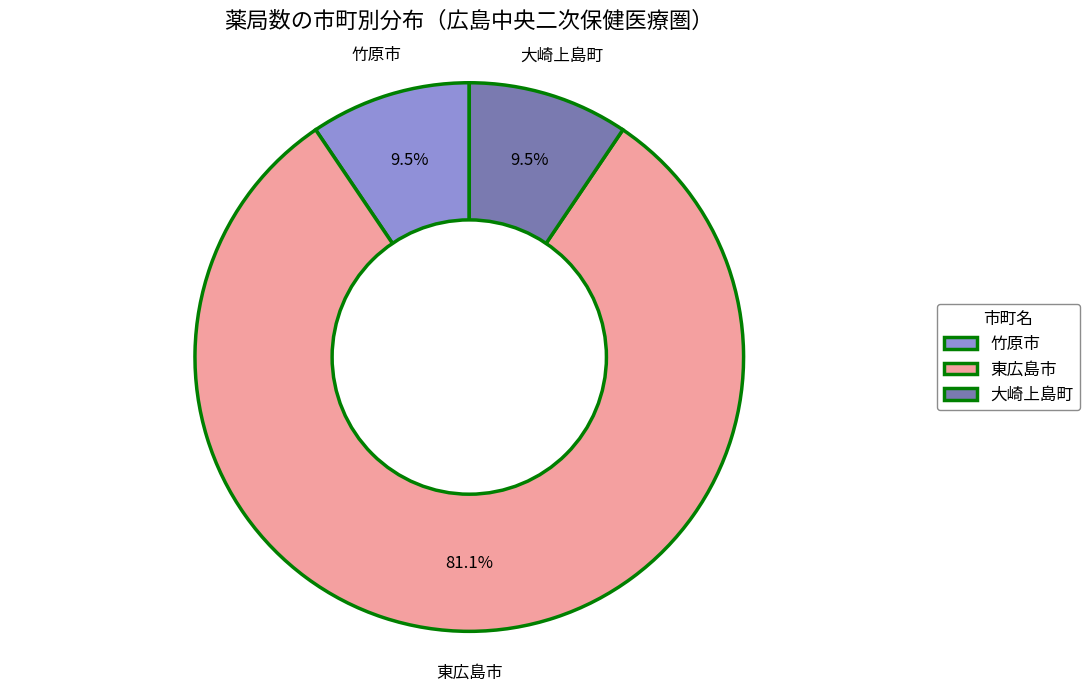

To the nearest percent, what portion does 東広島市 represent?

81%